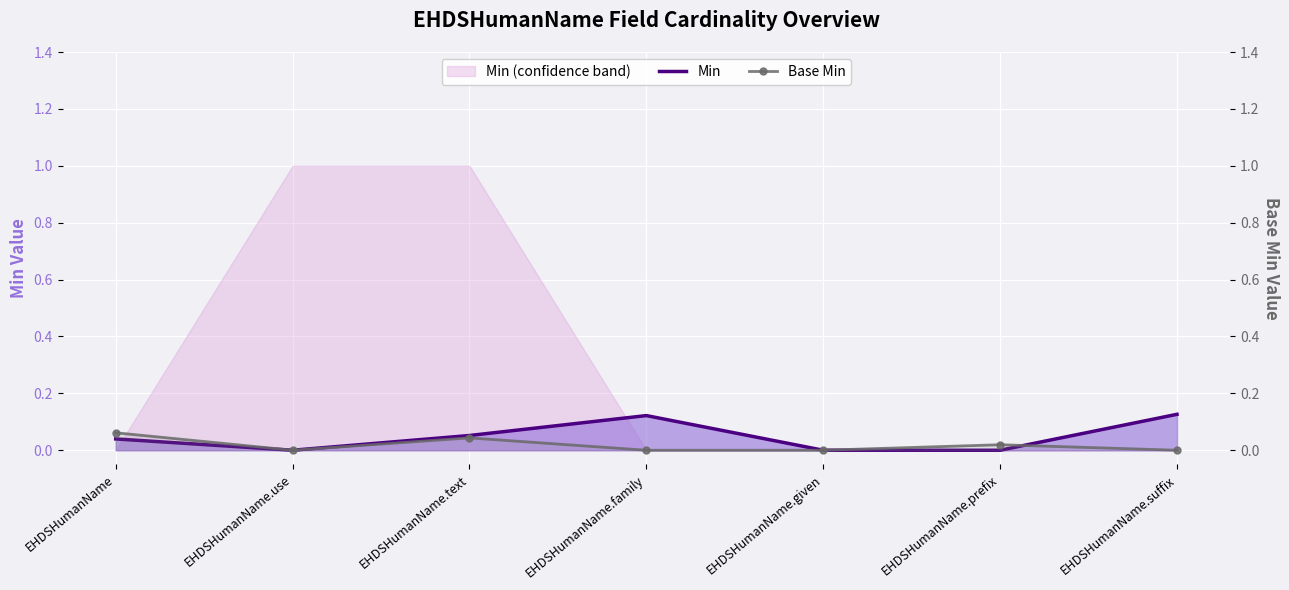

At which category does Base Min reach its first local valley?

EHDSHumanName.use